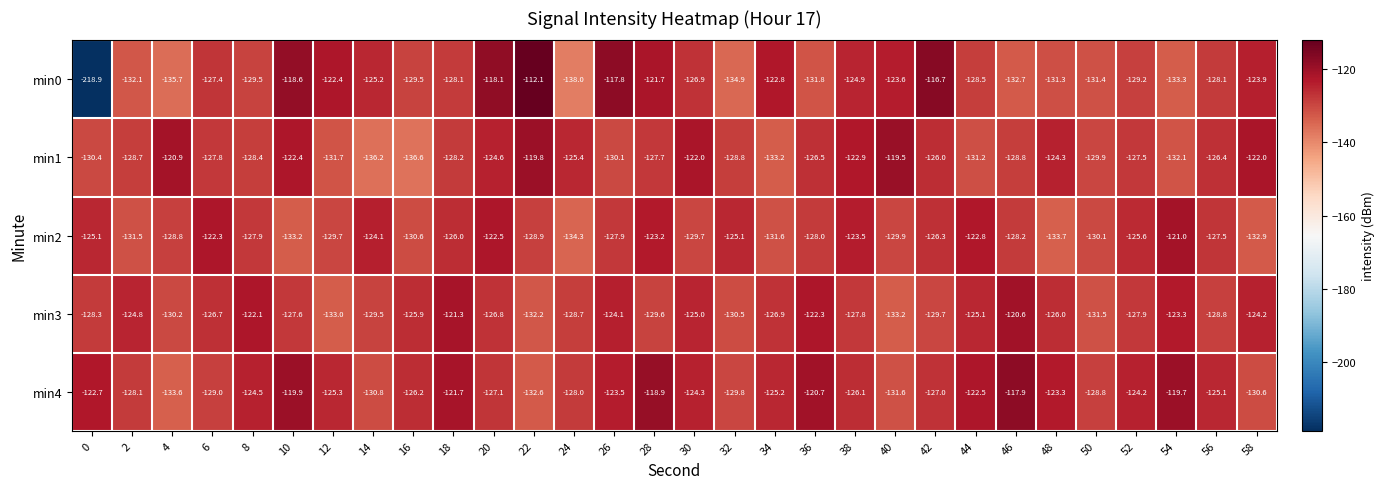

True or false: min1 has a value of -206.5 at 22.

False